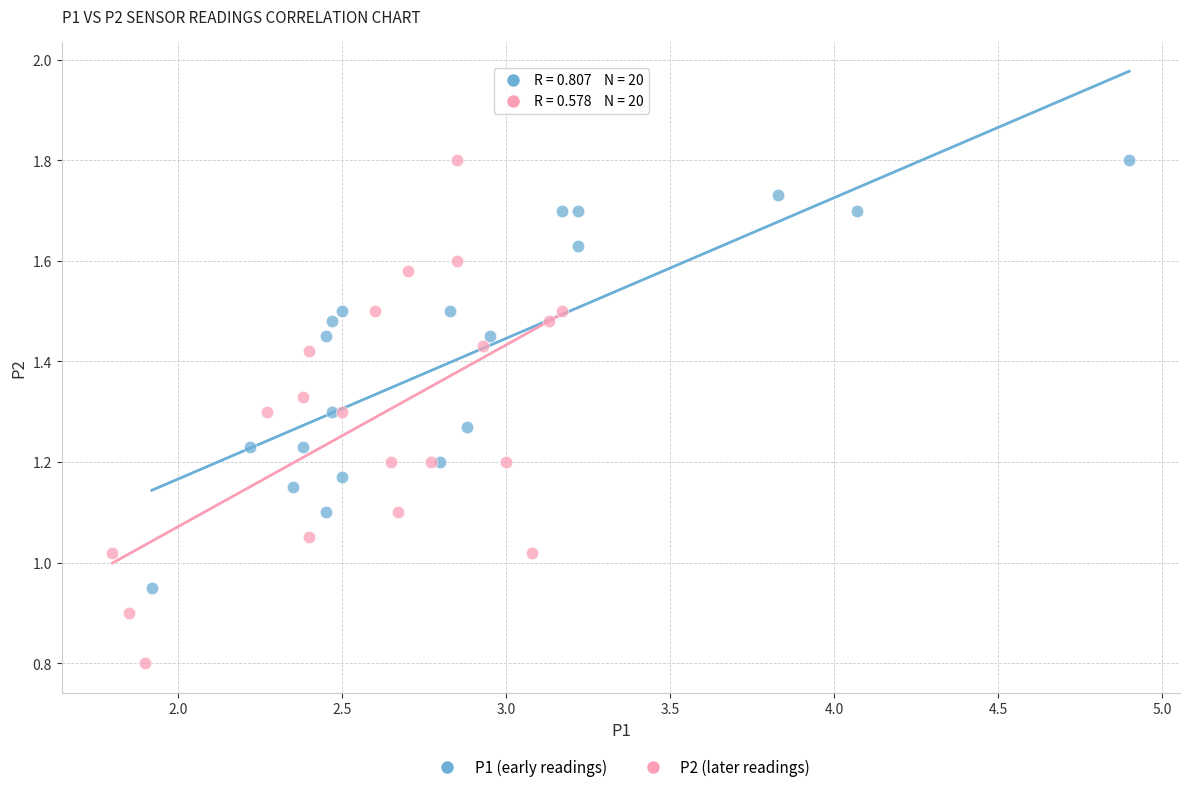

Which series has the largest Y range (max minus min)?

P2 (later readings)